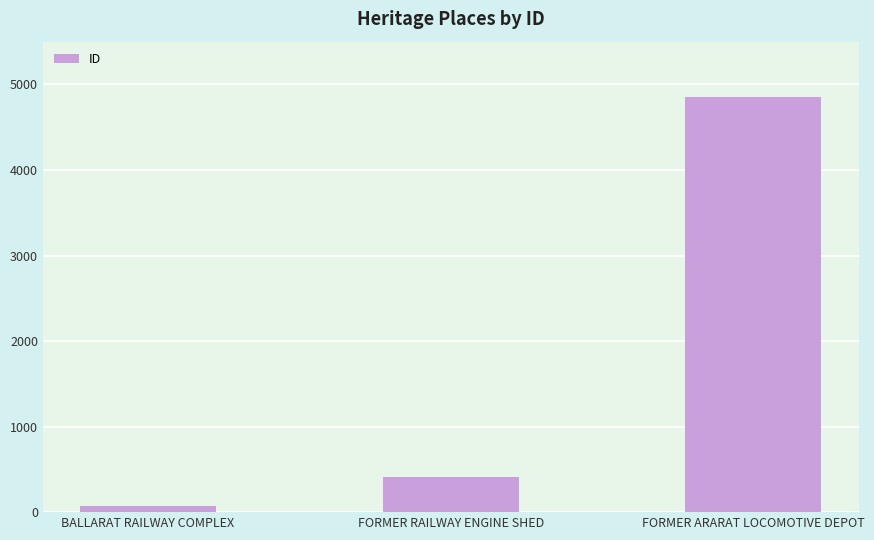

What is the label of the 1st bar from the left?

BALLARAT RAILWAY COMPLEX